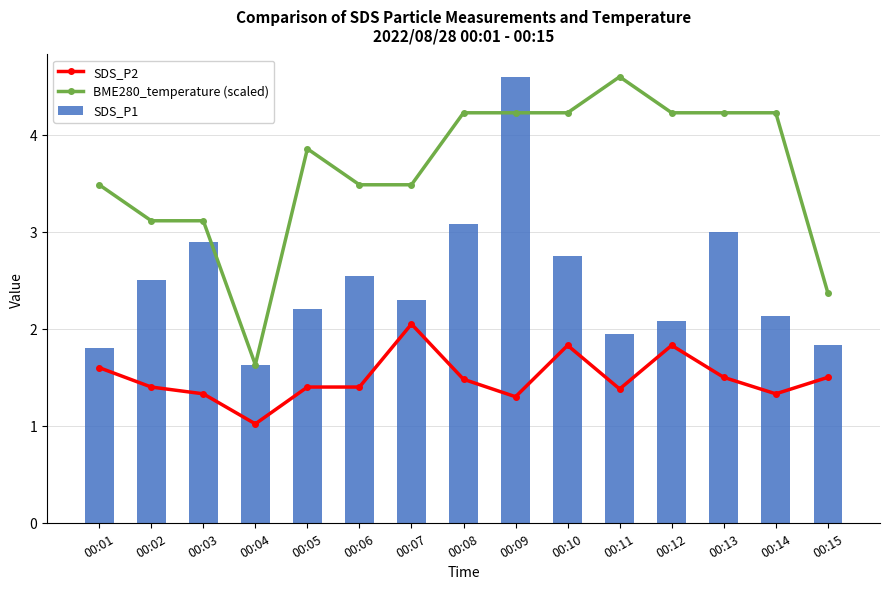

At which label does SDS_P2 reach its minimum?

00:04